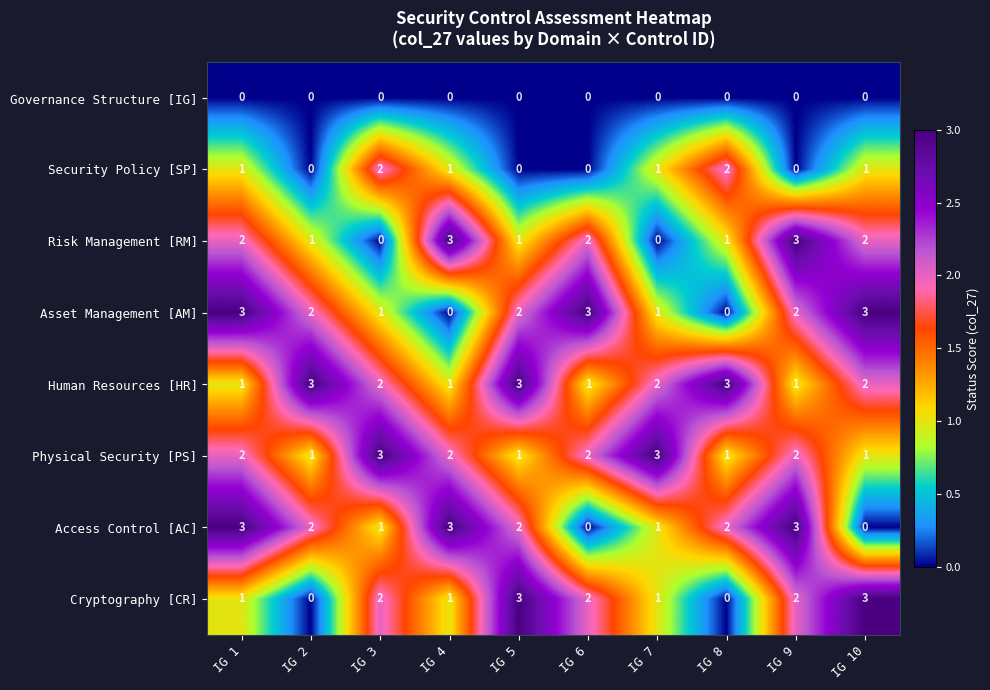

What is the difference between the highest and lowest values at IG 5?

3